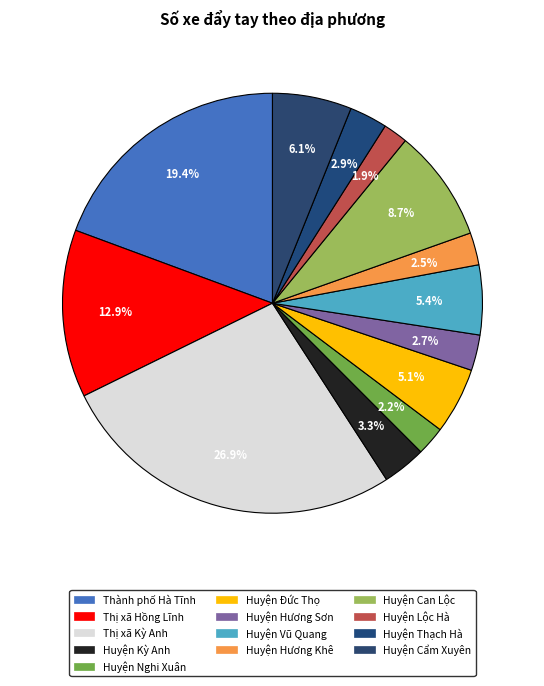

To the nearest percent, what is the combined percentage of Huyện Kỳ Anh and Huyện Hương Khê?

6%